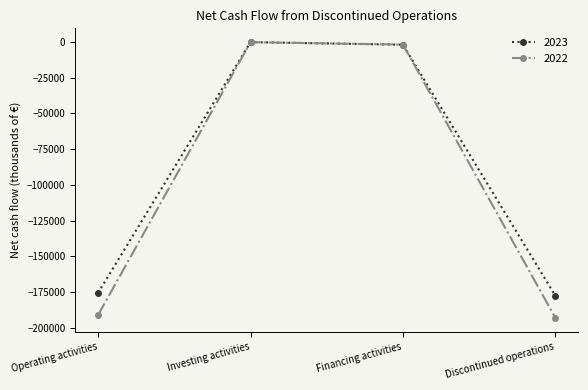

What is the label of the 3rd point from the right?

Investing activities